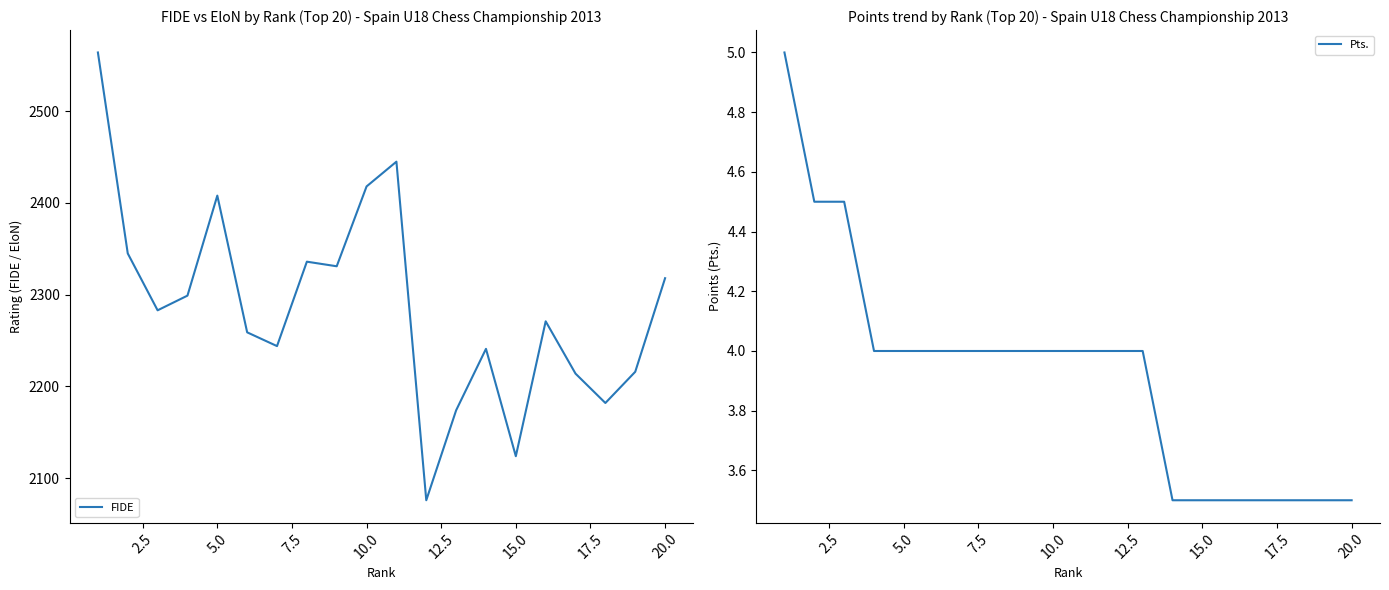

What is the lowest value of the FIDE series?

2076